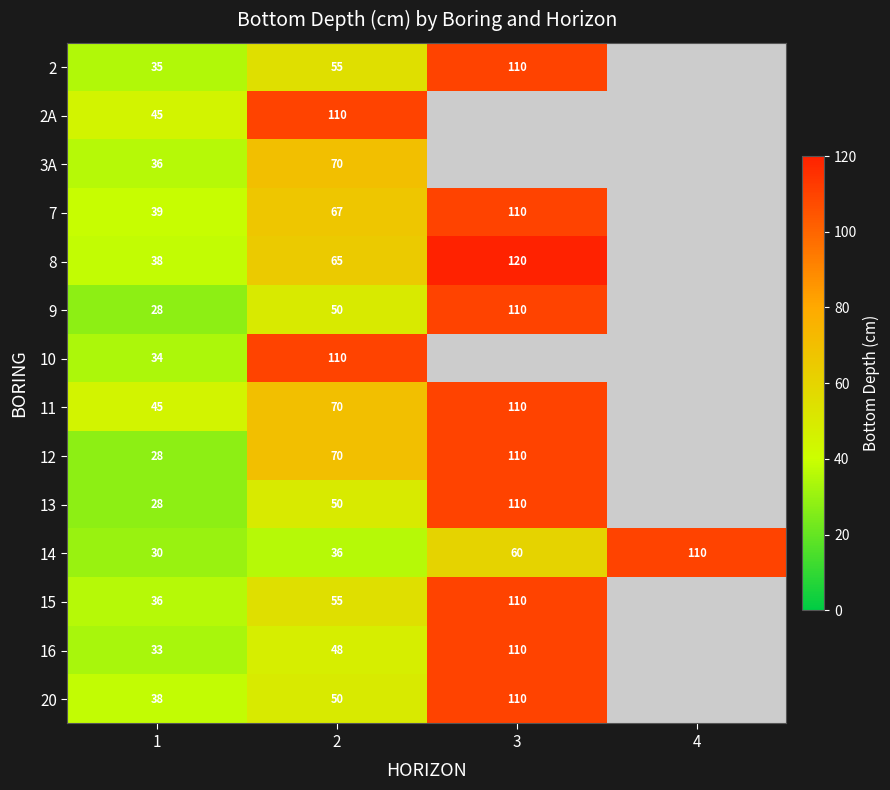

What is the approximate value of 14 at 1, to the nearest 5?

30